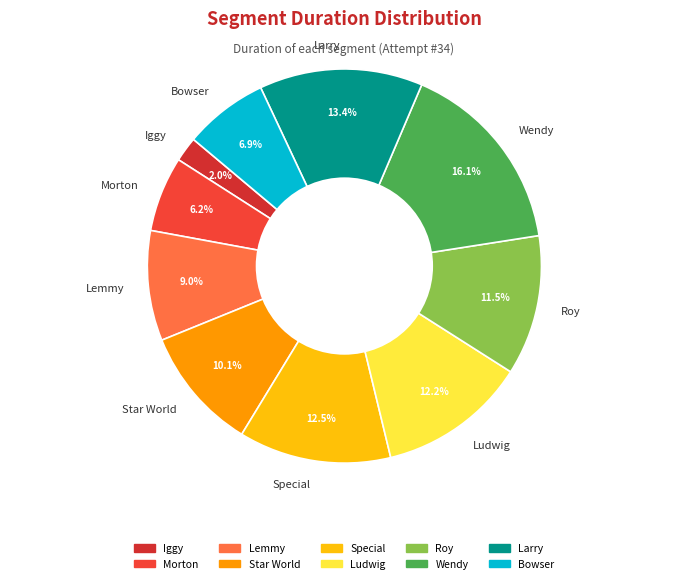

Which category has the biggest portion of the pie?

Wendy